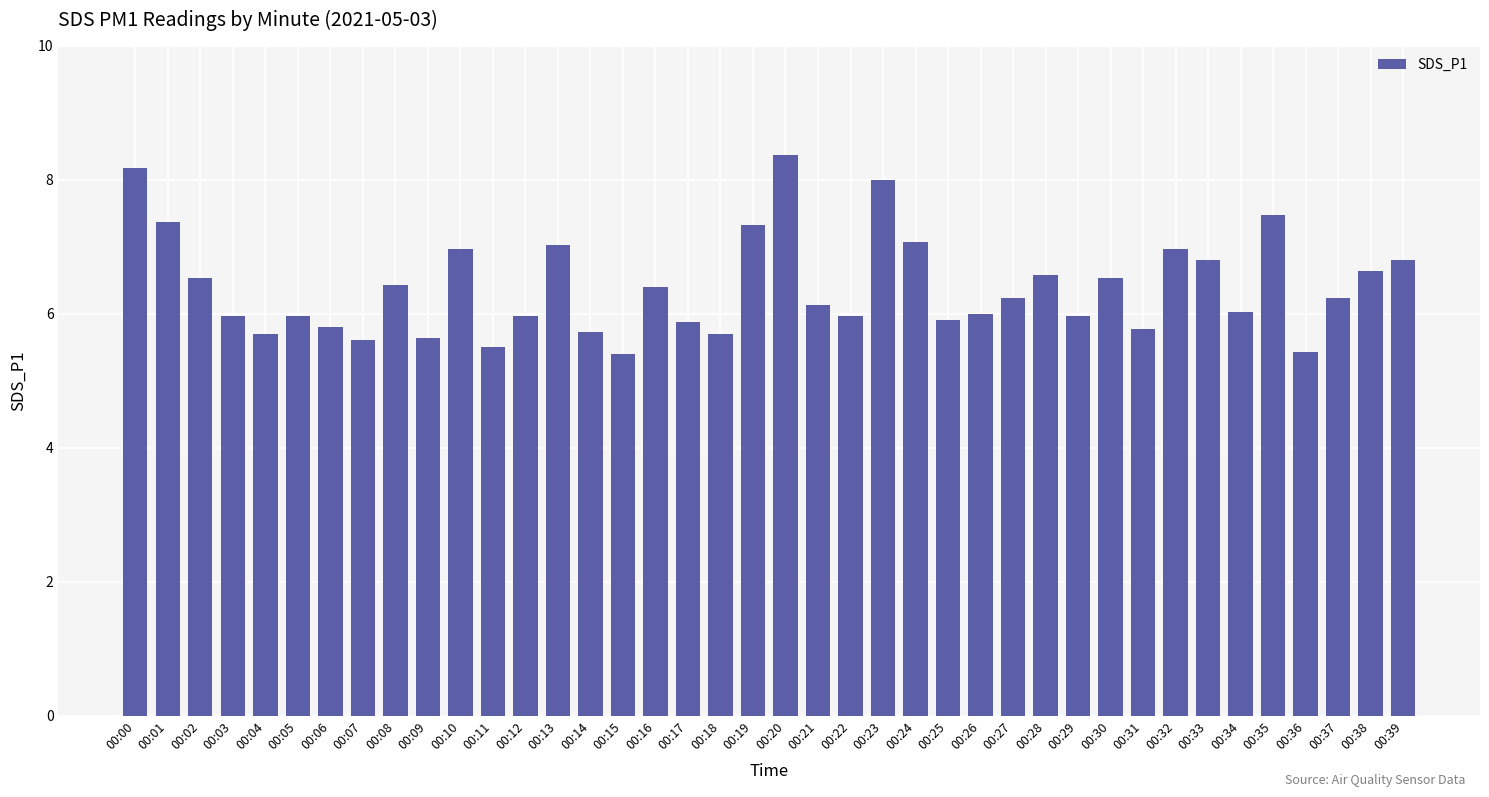

What is the difference between the values at 00:17 and 00:33?

0.9